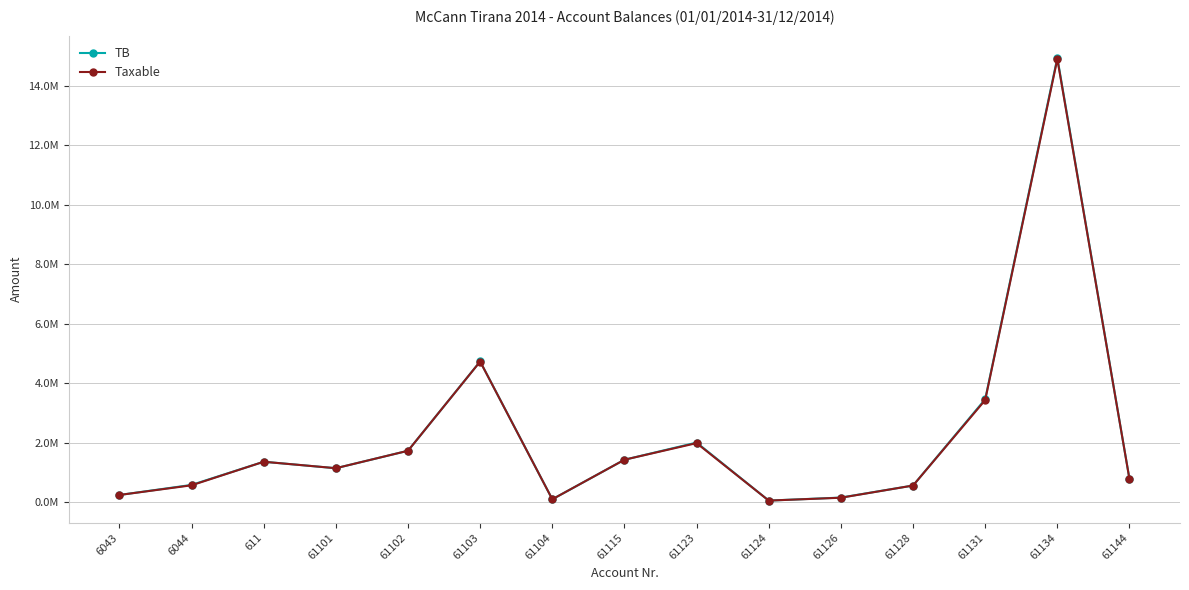

What is the difference between the second highest and second lowest values in the TB series?

4629166.9